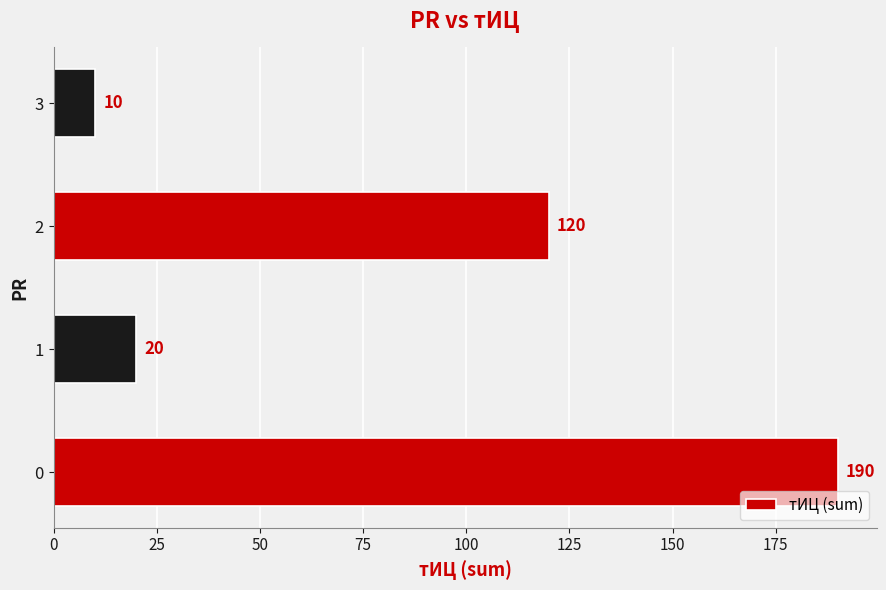

Reading bottom to top, extract all data points from this chart.

0=190	1=20	2=120	3=10